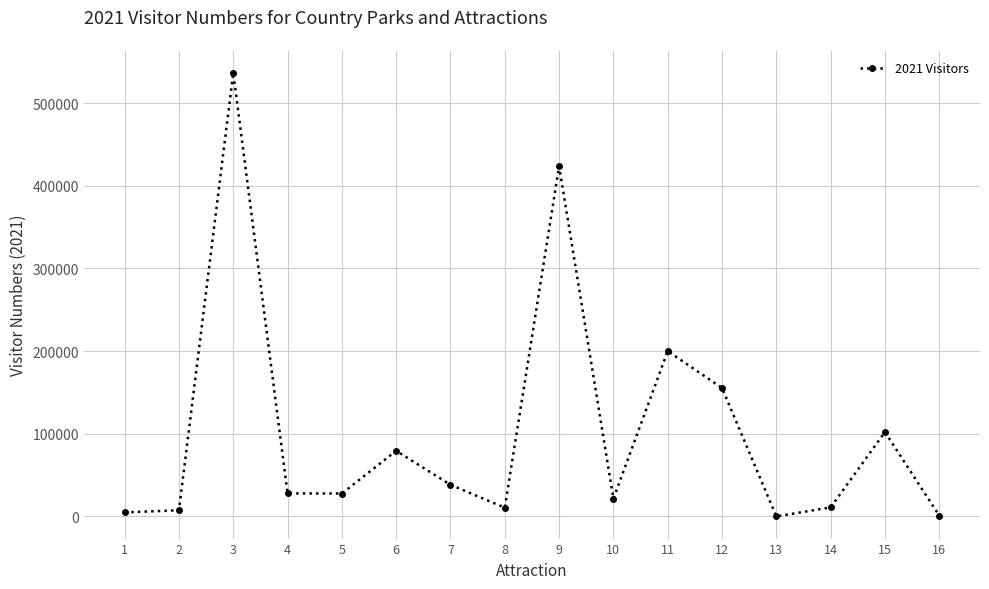

Which category has the highest value across all series?

3